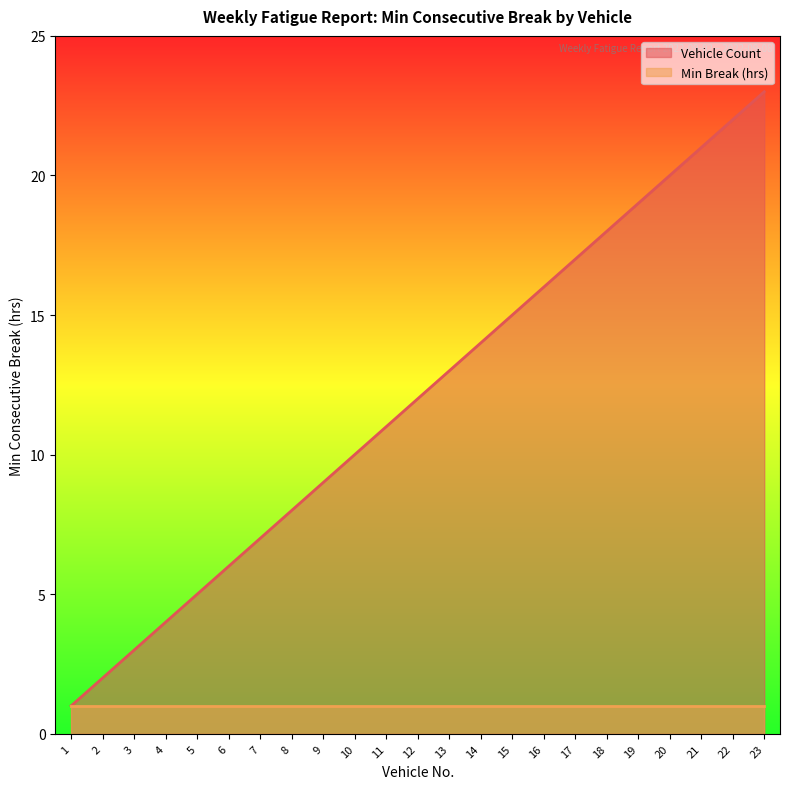

The value of Min Break (hrs) at 9 is 2. True or false?

False